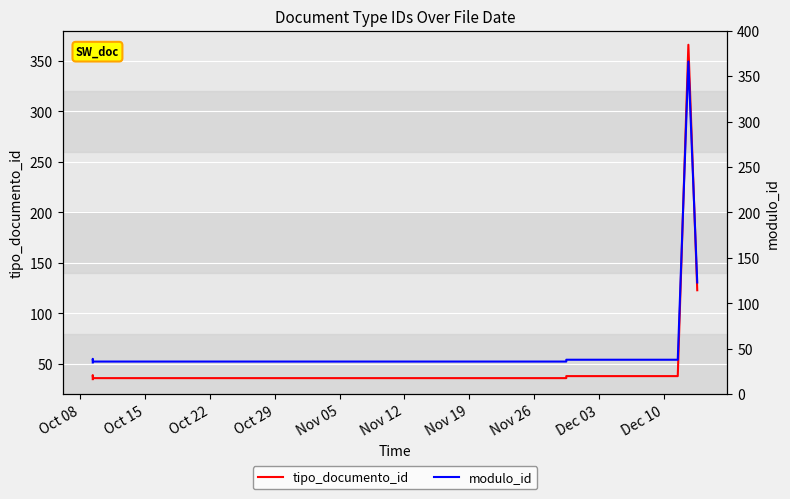

Which has a higher value, Nov 26 or Oct 22?

Nov 26